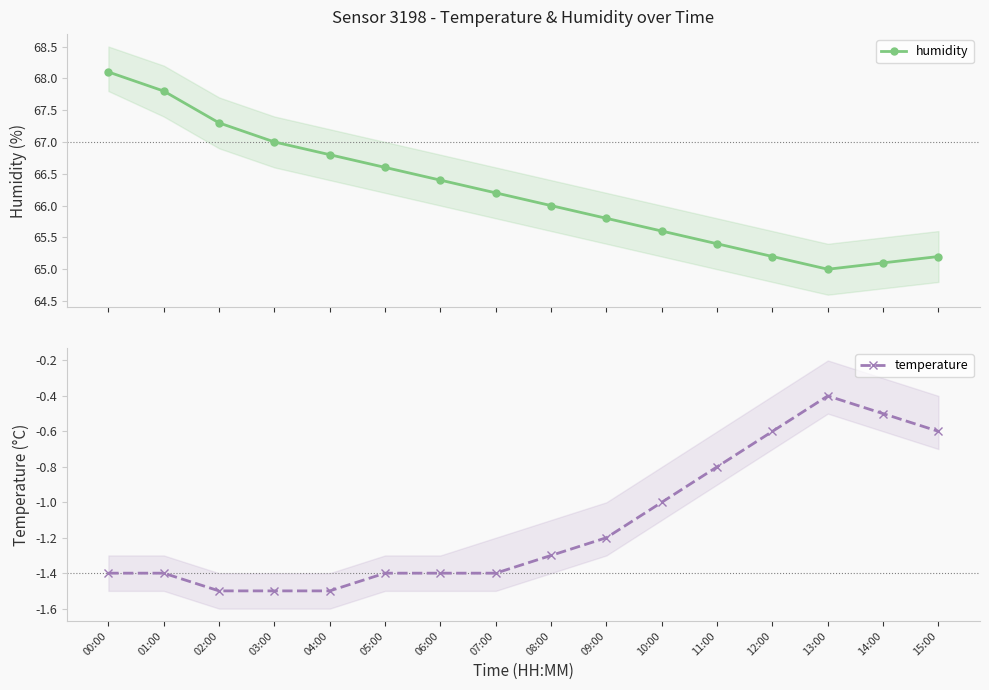

Does the chart have visible grid lines?

No